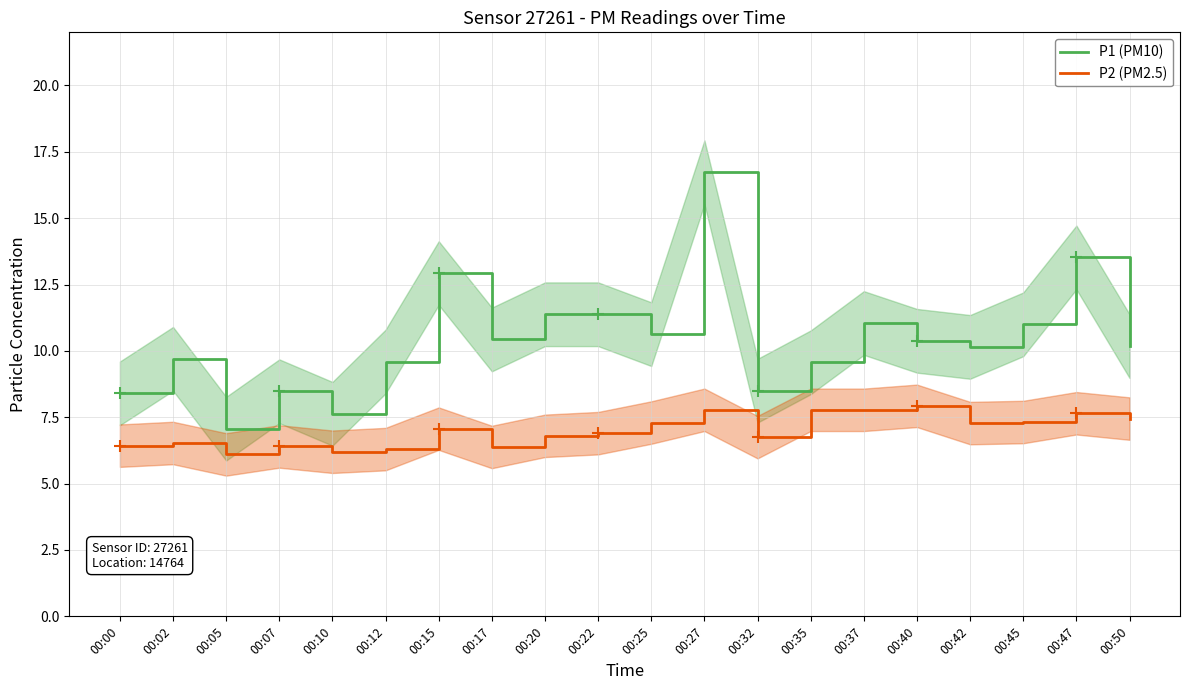

True or false: P2 (PM2.5) and P1 (PM10) cross at least once.

False